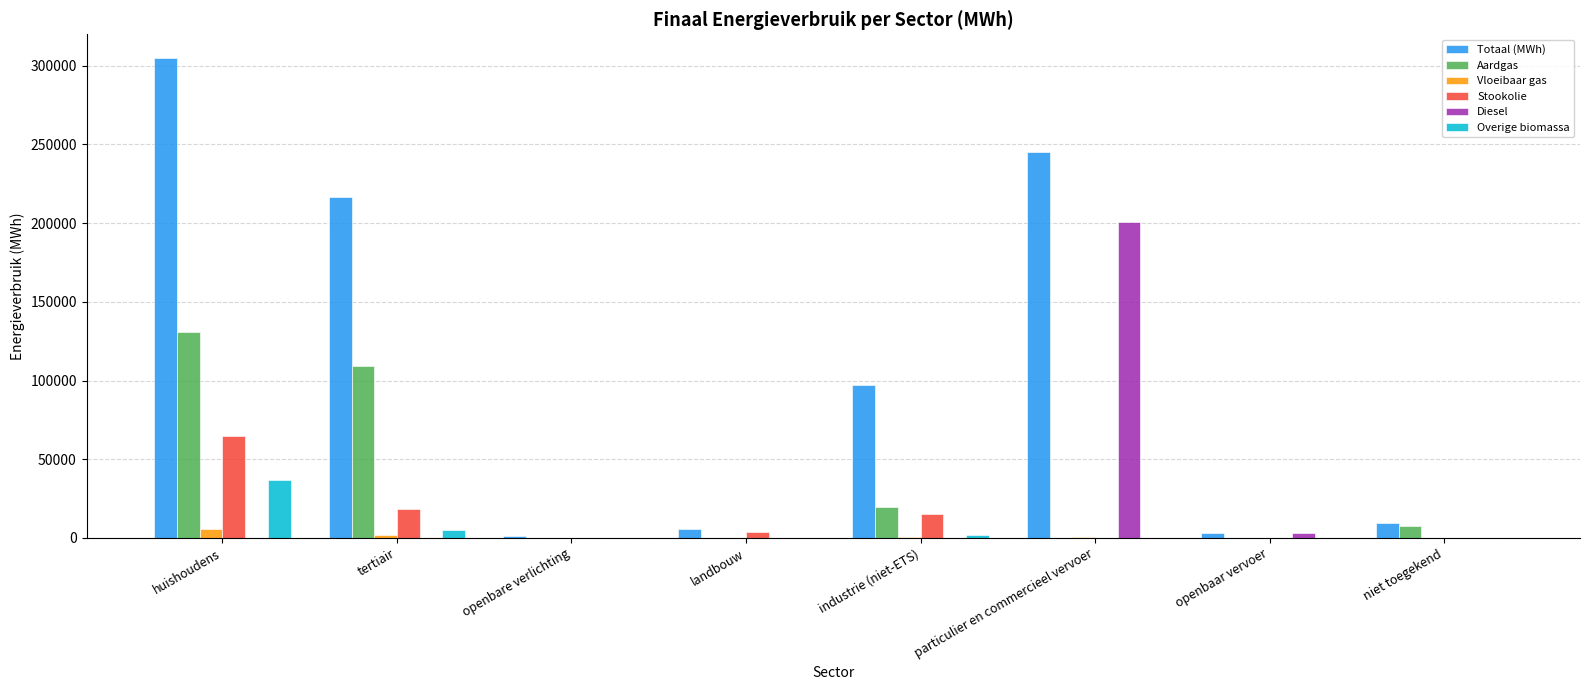

At which category is the sum across all series the highest?

huishoudens